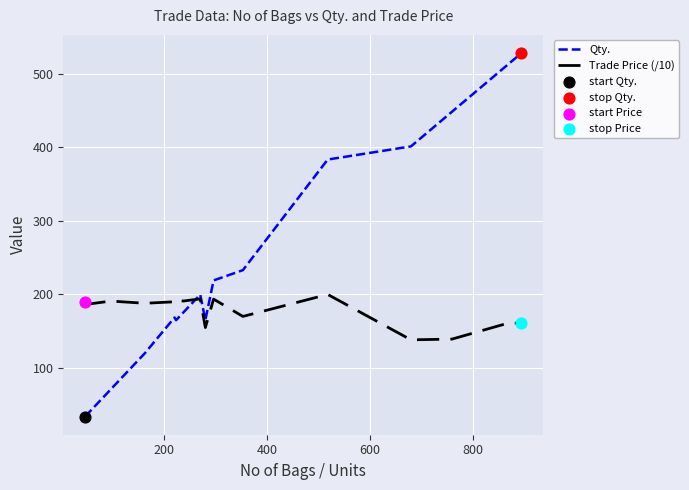

Which series has the largest total across all categories?

Qty.